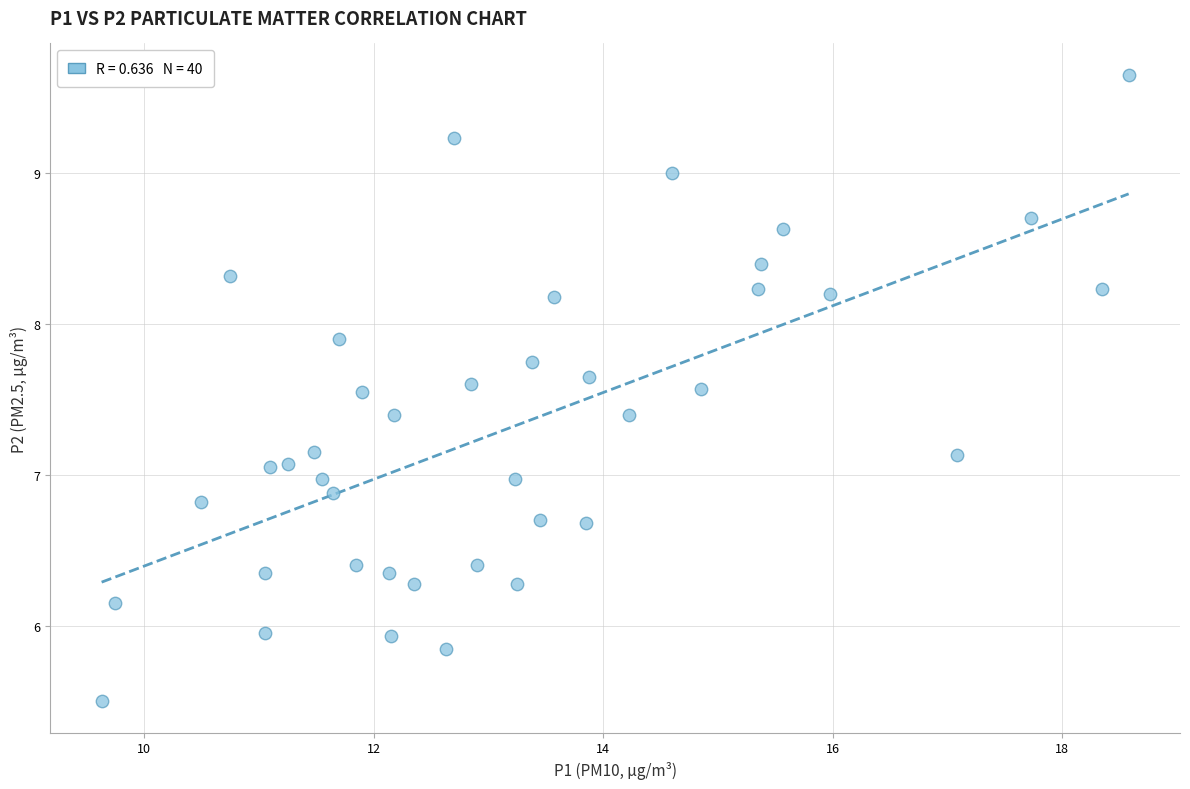

What is the range of X values (max minus min)?

8.9